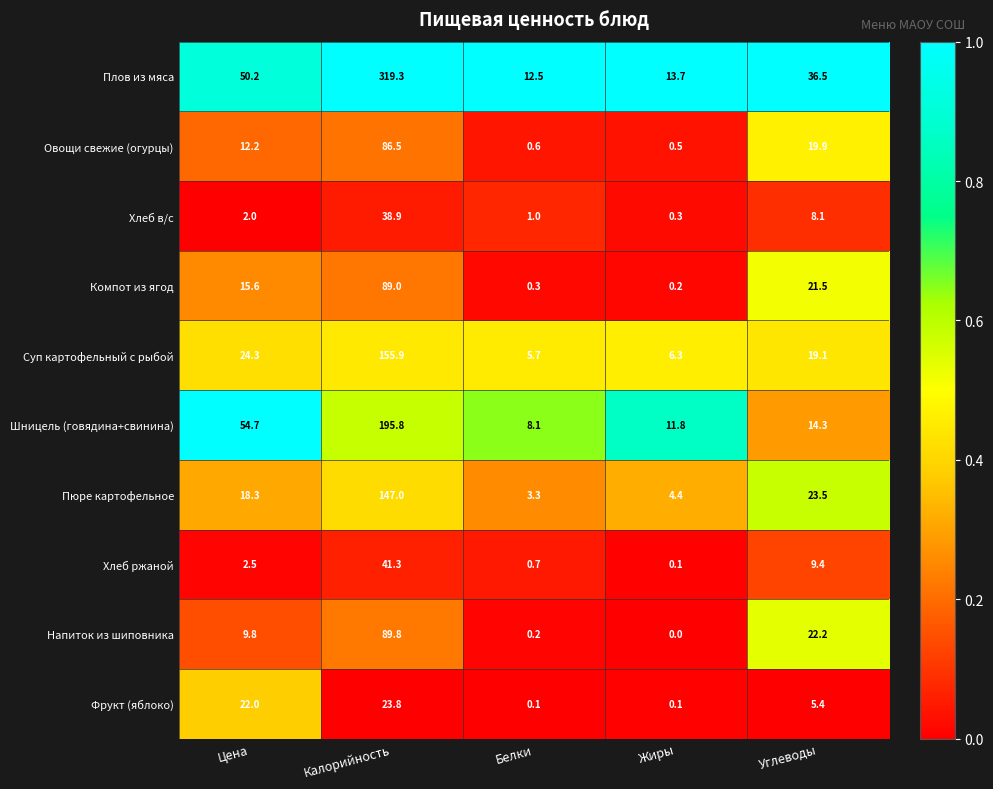

Is it true that Пюре картофельное equals 92.2 at Калорийность?

False